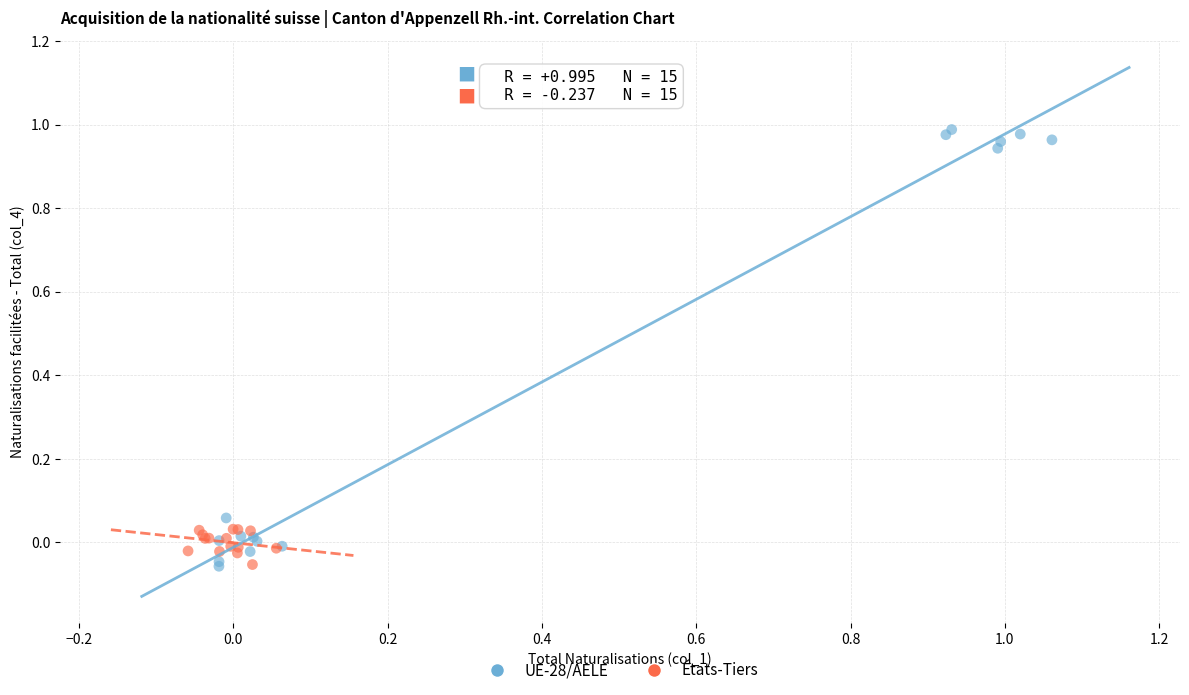

Which series has the widest spread of Y values?

UE-28/AELE